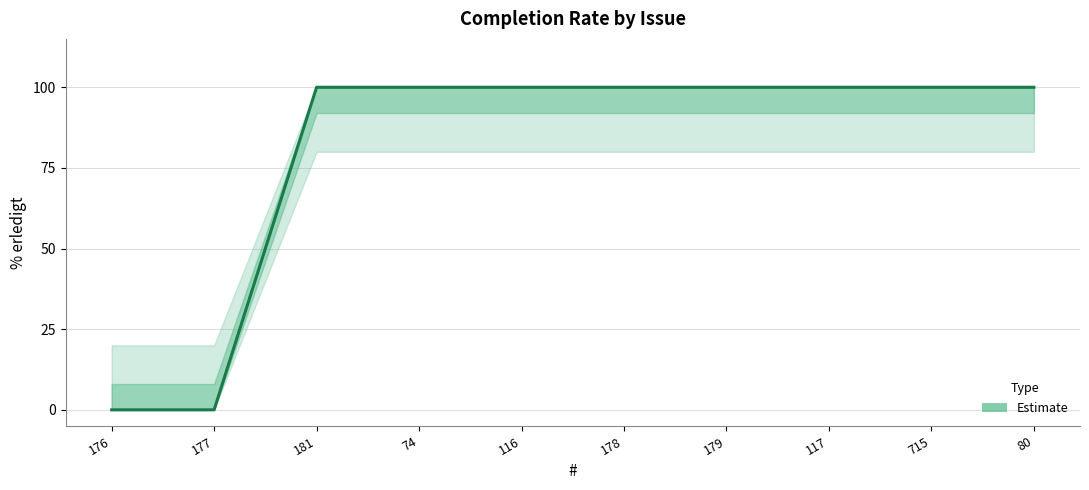

What is the sum of all lower_band values?

640